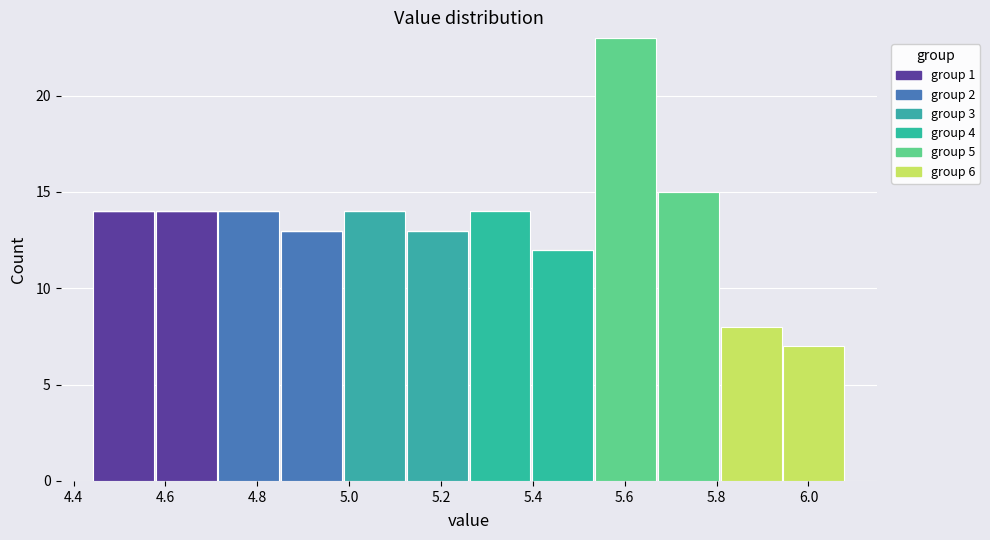

What is the total height of the stacked bar covering 4.98 to 5.12 on the x-axis? Neither the bar edges nor the heights are printed on the chart, so give them approximately, as read against the axes.

14